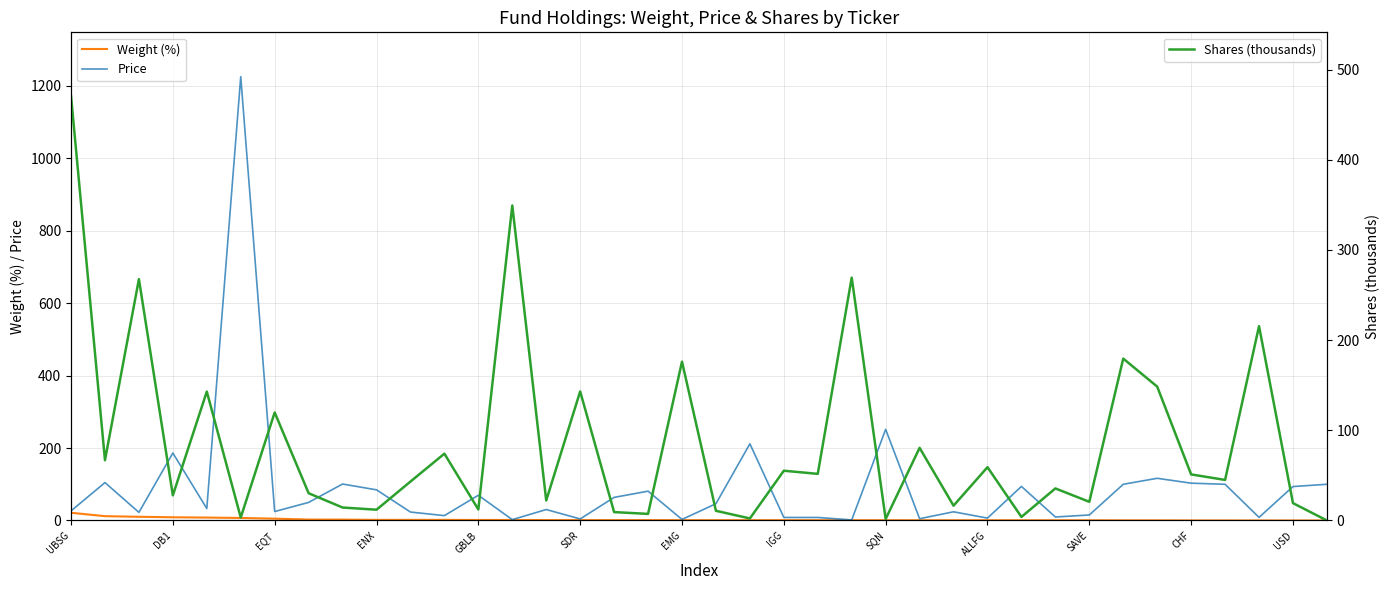

Reading left to right, transcribe all the data shown in this chart.

Weight (%): 21.3	12.0	10.3	8.9	8.1	7.0	5.1	2.6	2.5	1.7	1.7	1.7	1.4	1.4	1.1	1.1	1.0	1.0	0.9	0.8	0.8	0.8	0.7	0.7	0.7	0.7	0.7	0.7	0.6	0.6	0.5	0.3	0.3	0.1	0.1	0.0	0.0	0.0
Price: 26.5	104.7	22.4	186.3	33.0	1225.4	24.8	49.9	100.7	84.7	23.3	13.5	69.7	2.3	30.3	4.3	63.8	81.0	2.9	46.4	211.8	8.4	8.4	1.6	251.7	4.9	24.0	6.6	94.1	9.7	15.2	100.0	116.5	103.1	100.0	8.6	93.7	100.0
Shares (thousands): 470.7	66.8	267.6	27.9	143.0	3.3	119.8	30.2	14.4	12.0	43.2	74.1	12.2	349.3	22.2	143.1	9.3	7.3	176.1	10.8	2.3	55.2	51.7	269.3	1.6	80.6	16.4	59.1	4.0	35.6	20.7	179.5	148.5	51.1	45.0	215.5	19.3	0.0